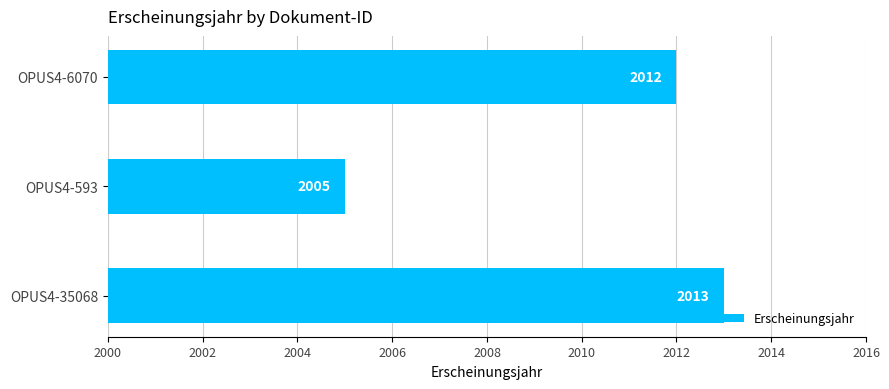

True or false: the data shows 2005 at OPUS4-593.

True